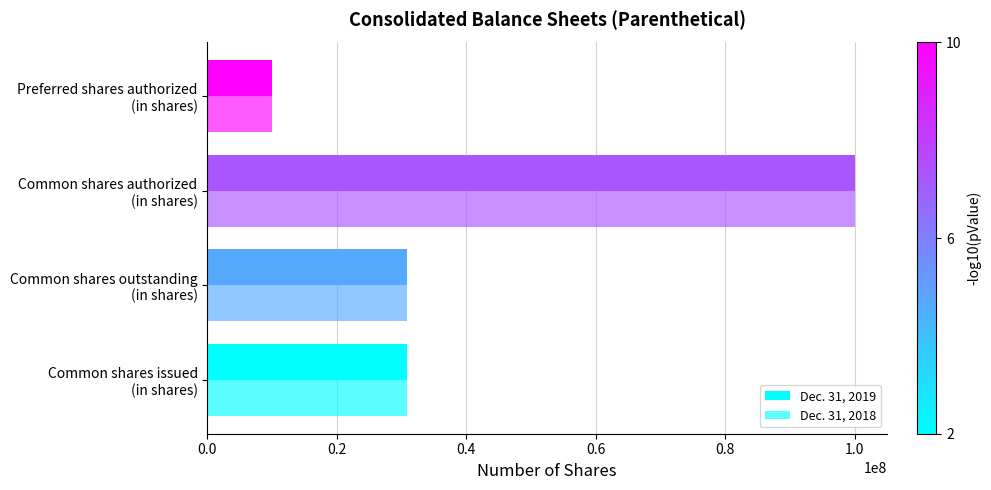

How many data points does each series have?

4